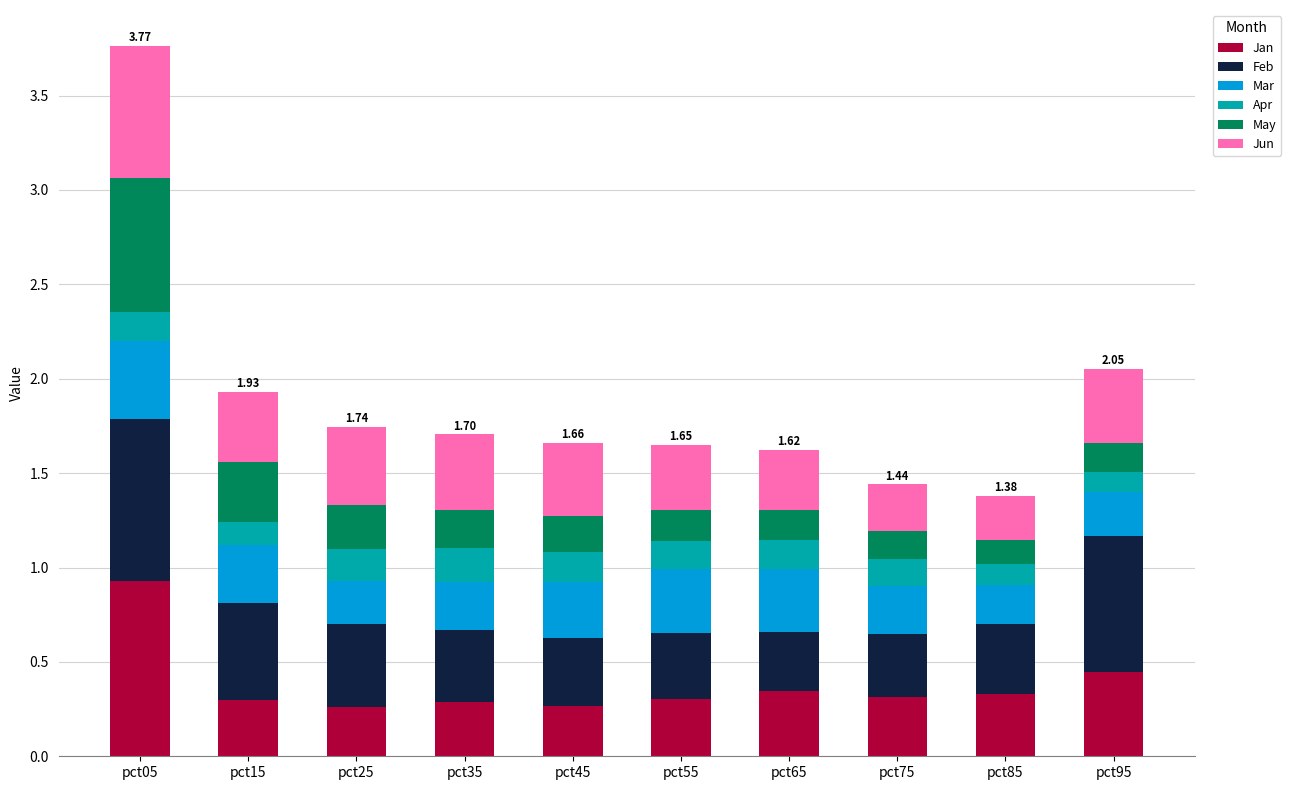

At which category is the sum across all series the highest?

pct05